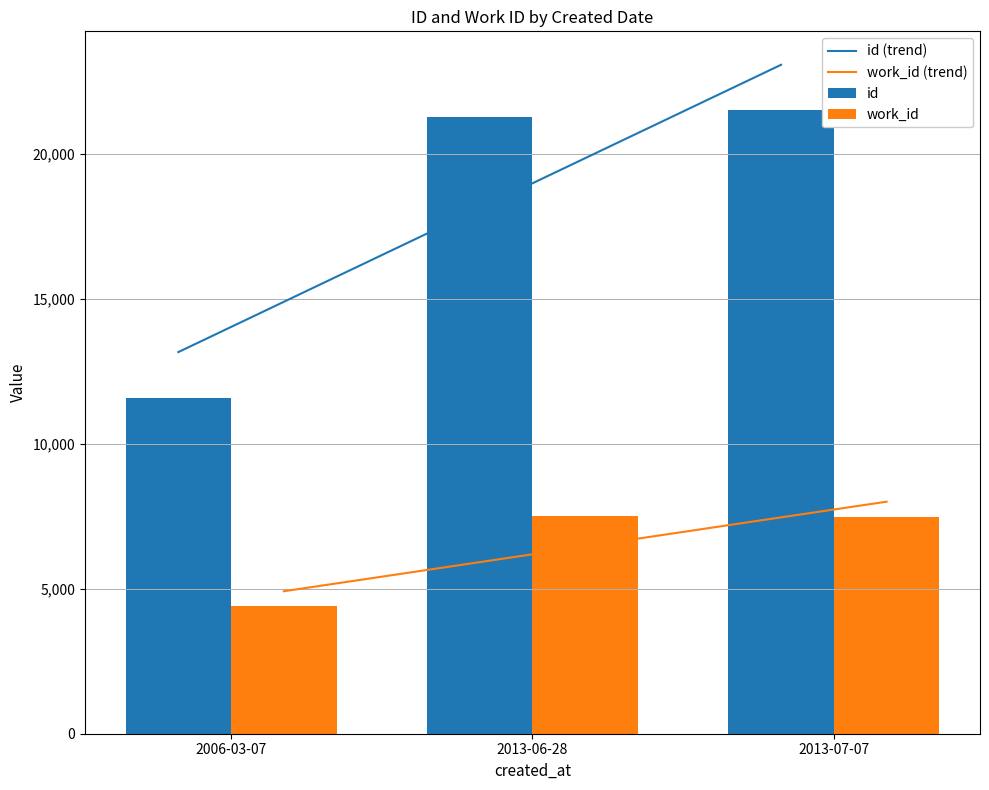

The value of work_id (trend) at 2013-07-07 is 7998.5. True or false?

True